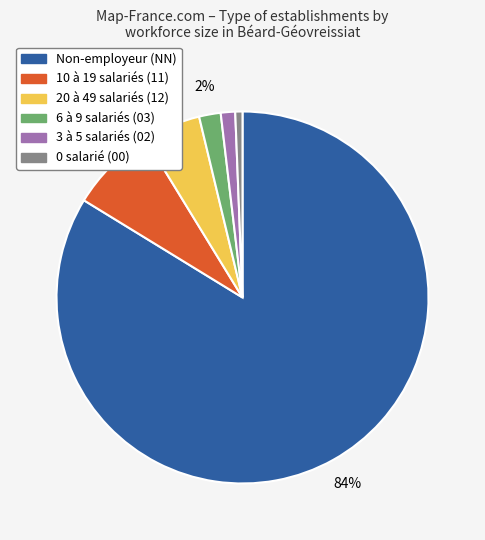

To the nearest percent, what is the average slice percentage?

17%